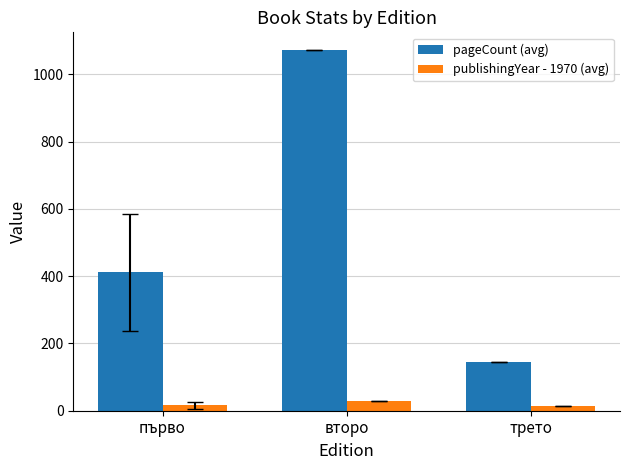

What is the difference between the highest and lowest values at второ?

1043.0